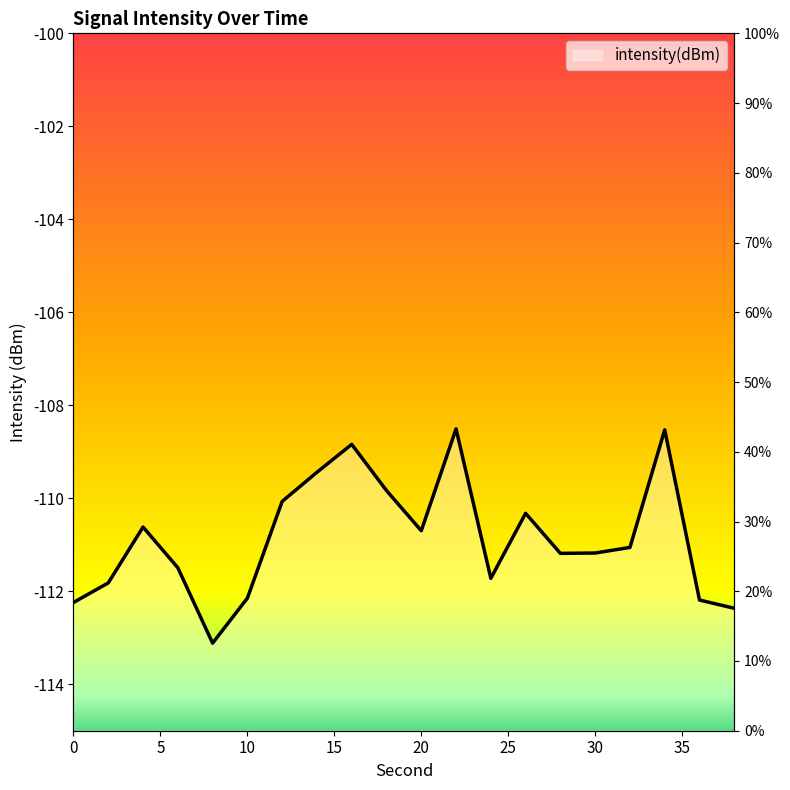

Does the chart have visible grid lines?

No